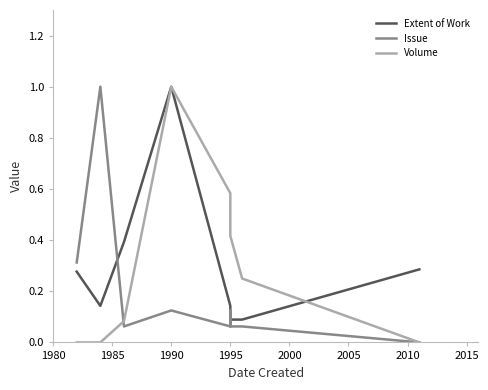

Between 1995 and 2005, which series saw the biggest shift?

Volume